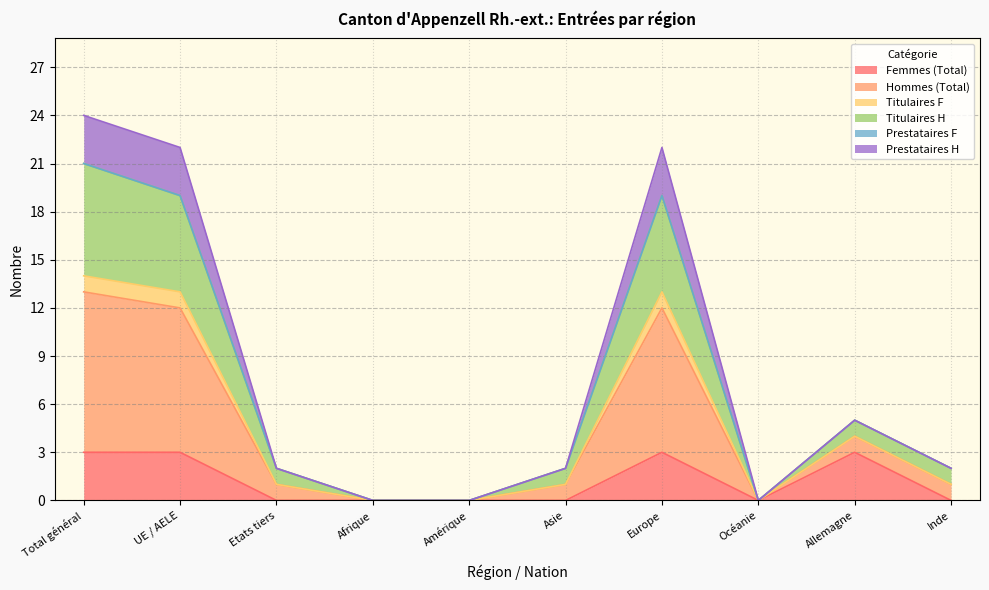

True or false: Femmes (Total) has a value of 0 at Inde.

True